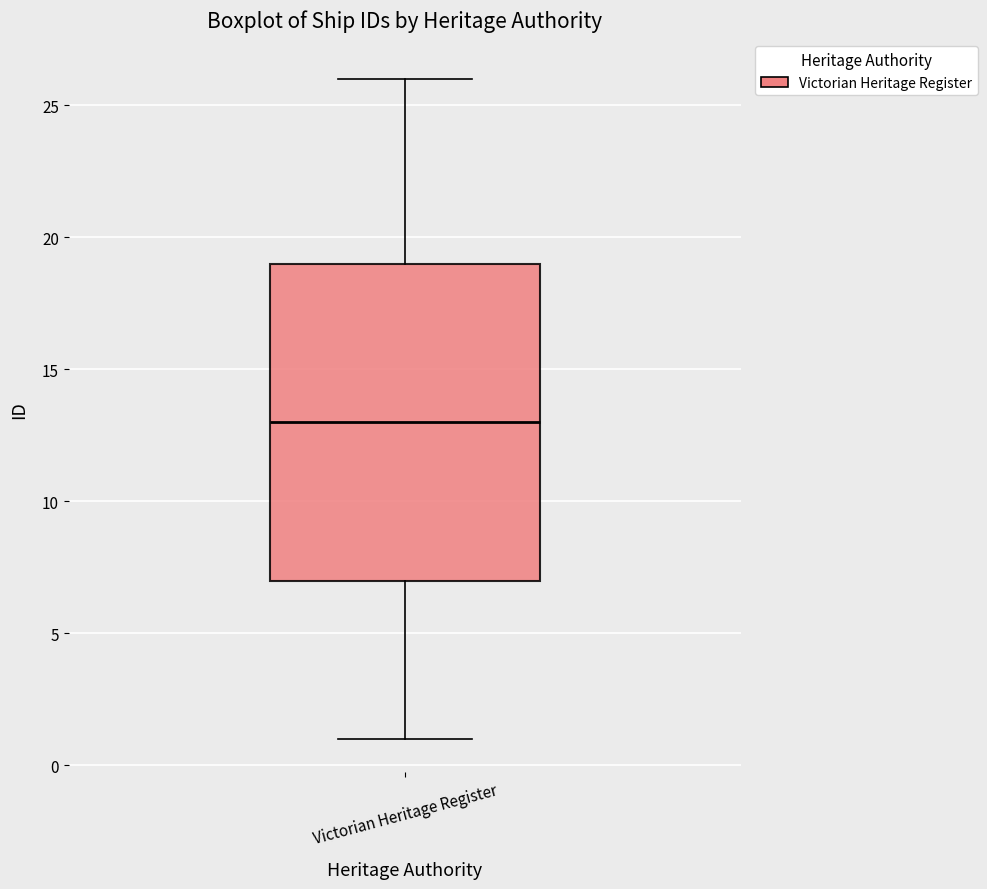

Where does the lower whisker of the box for Victorian Heritage Register end on the y-axis? The values are not printed on the chart, so give them approximately, as read against the axis.

1